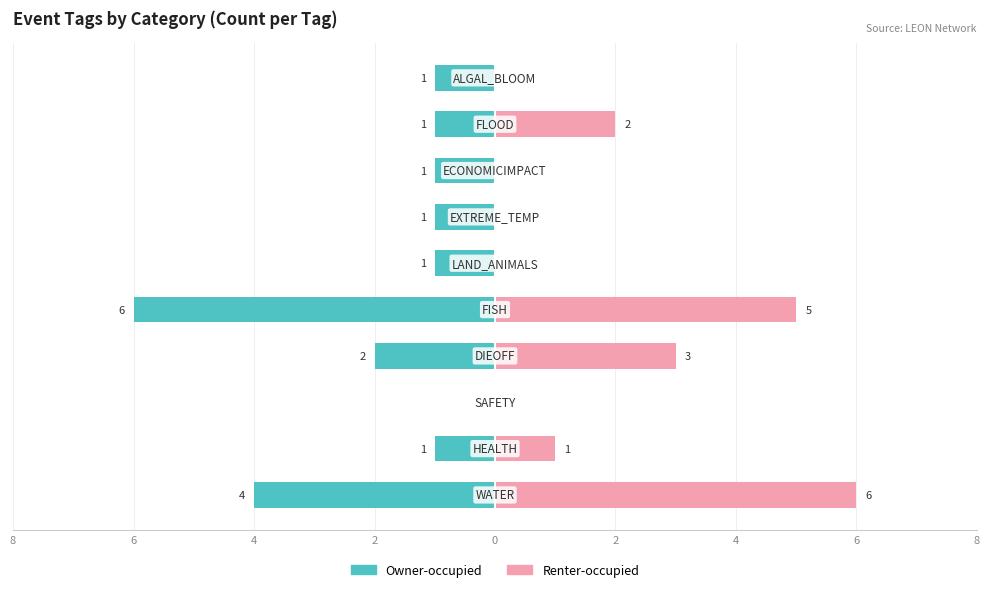

The value of Owner-occupied at 9 is 0. True or false?

False